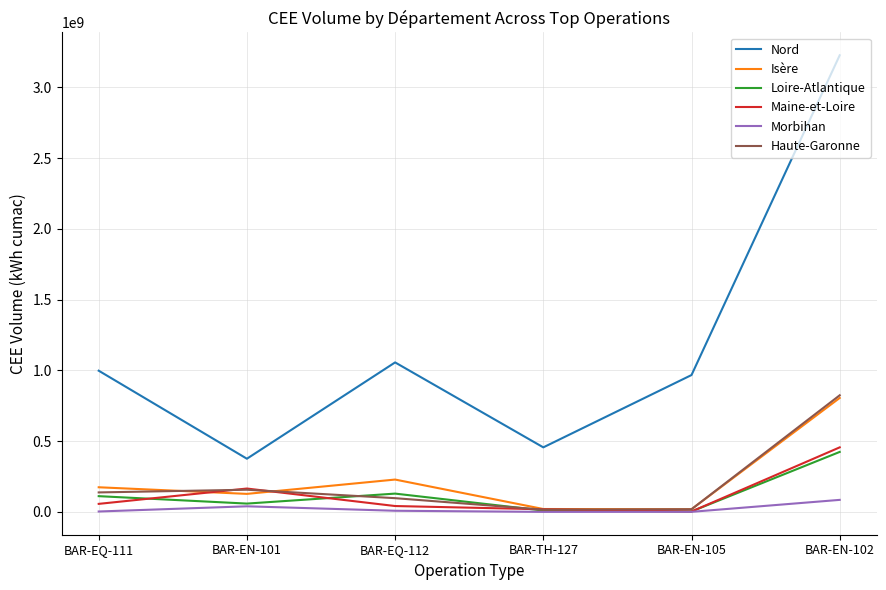

Which category has the highest value across all series?

BAR-EN-102